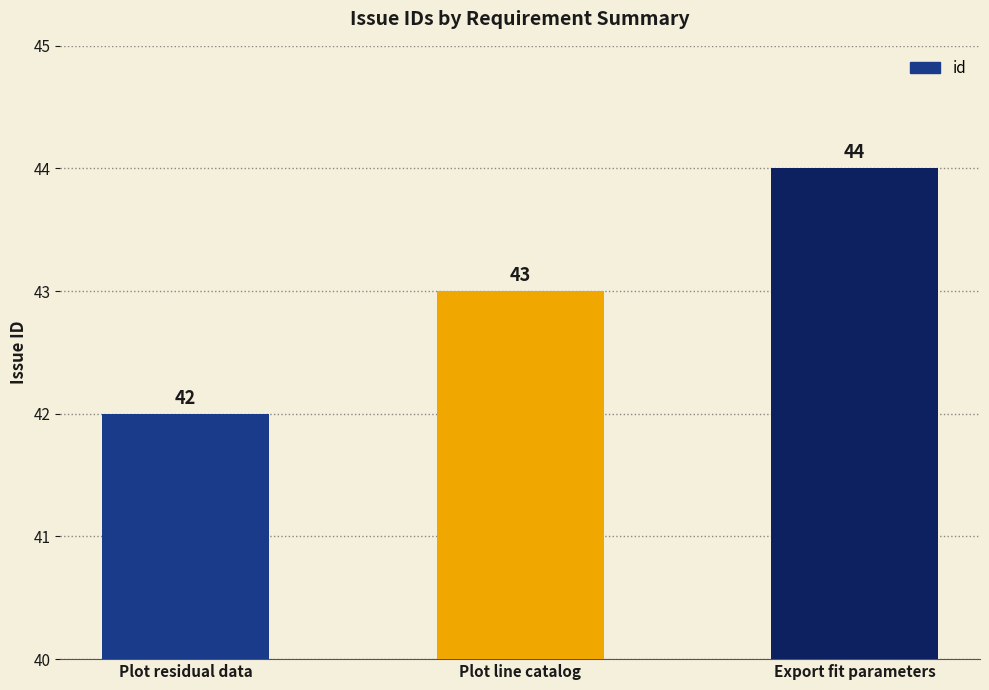

What value does the data have at Plot residual data?

42